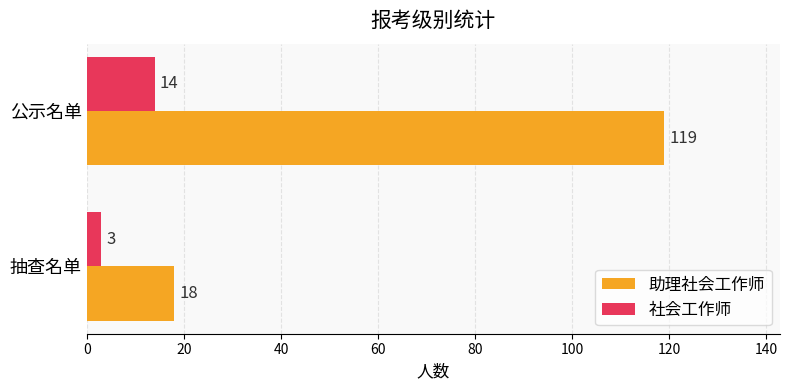

At which label does 助理社会工作师 reach its peak?

公示名单